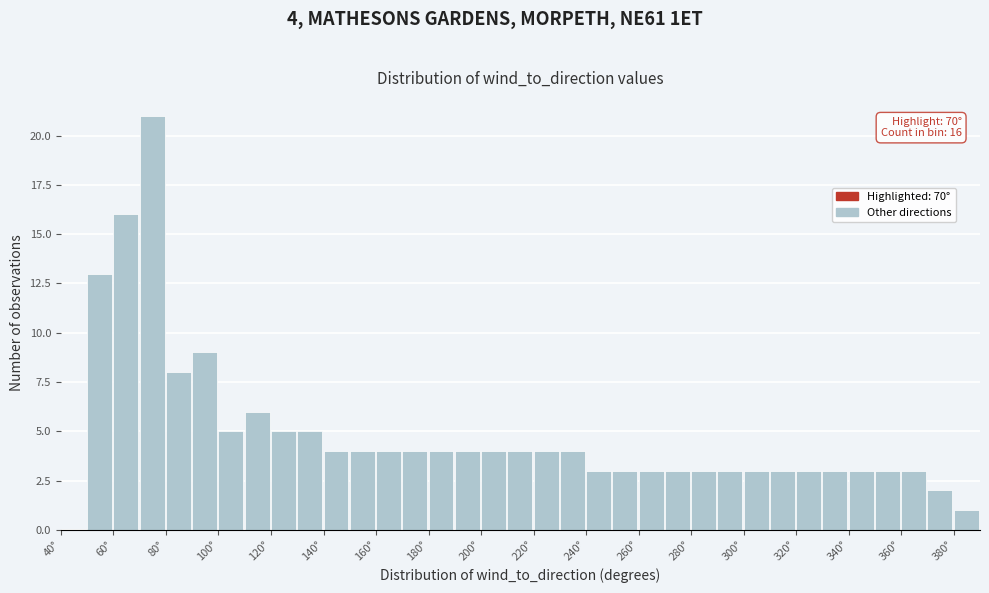

Which range on the x-axis has the tallest bar?

70 to 80